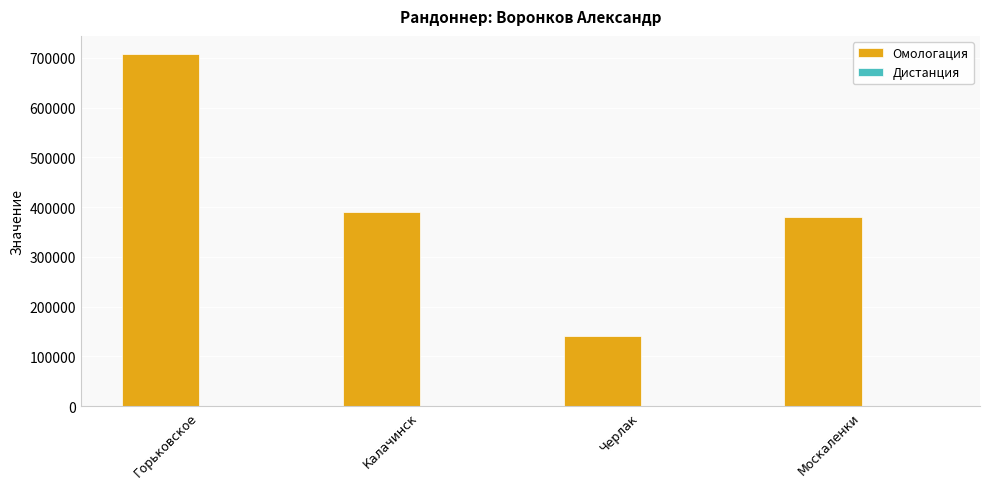

Are the bars horizontal?

No